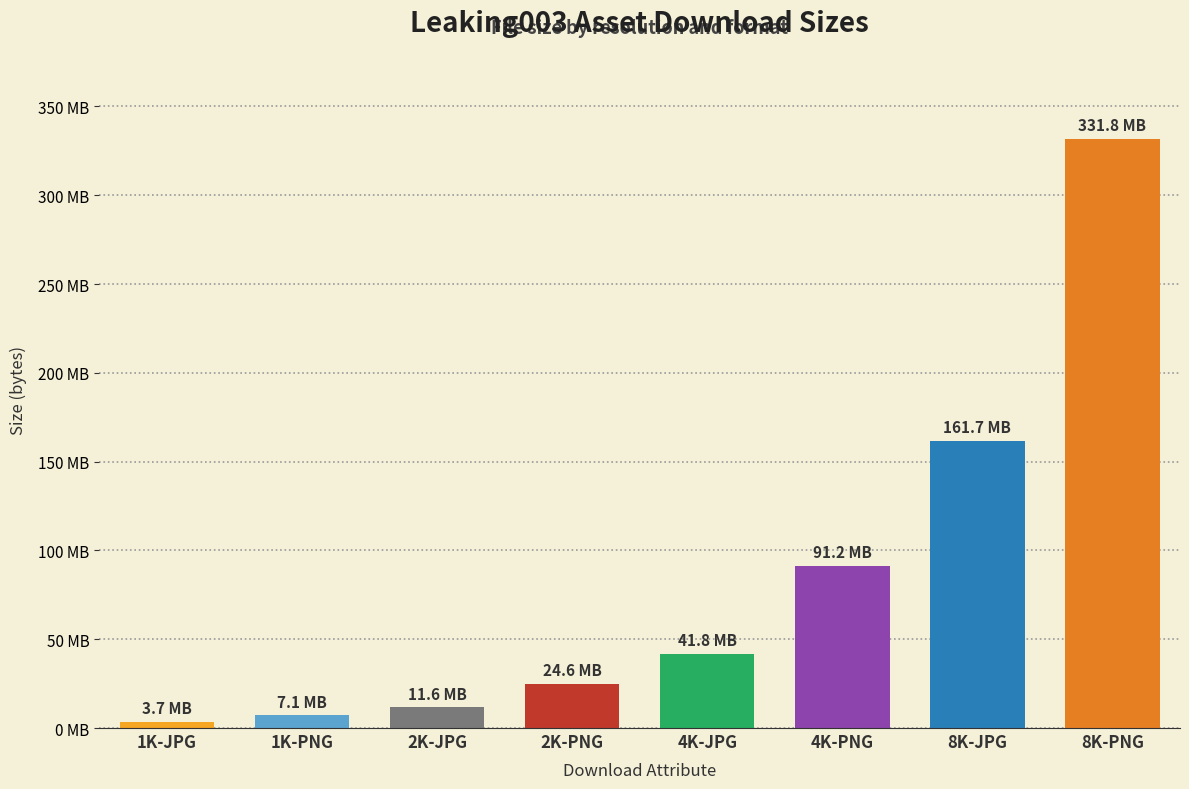

Approximately how many times larger is the value at 8K-JPG compared to 4K-JPG?

3.9